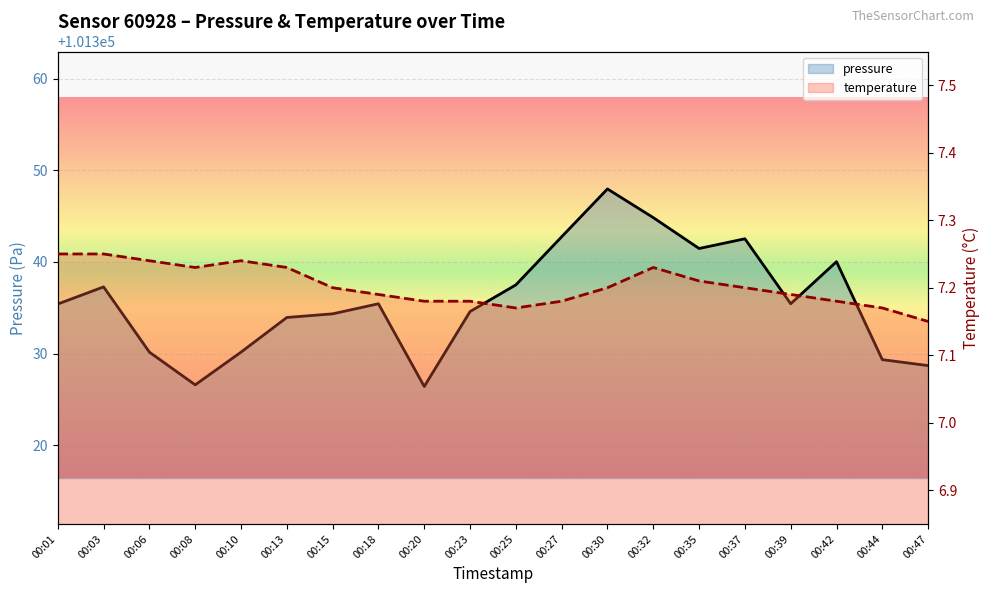

What is the difference between the second highest and minimum values in the pressure series?

18.4